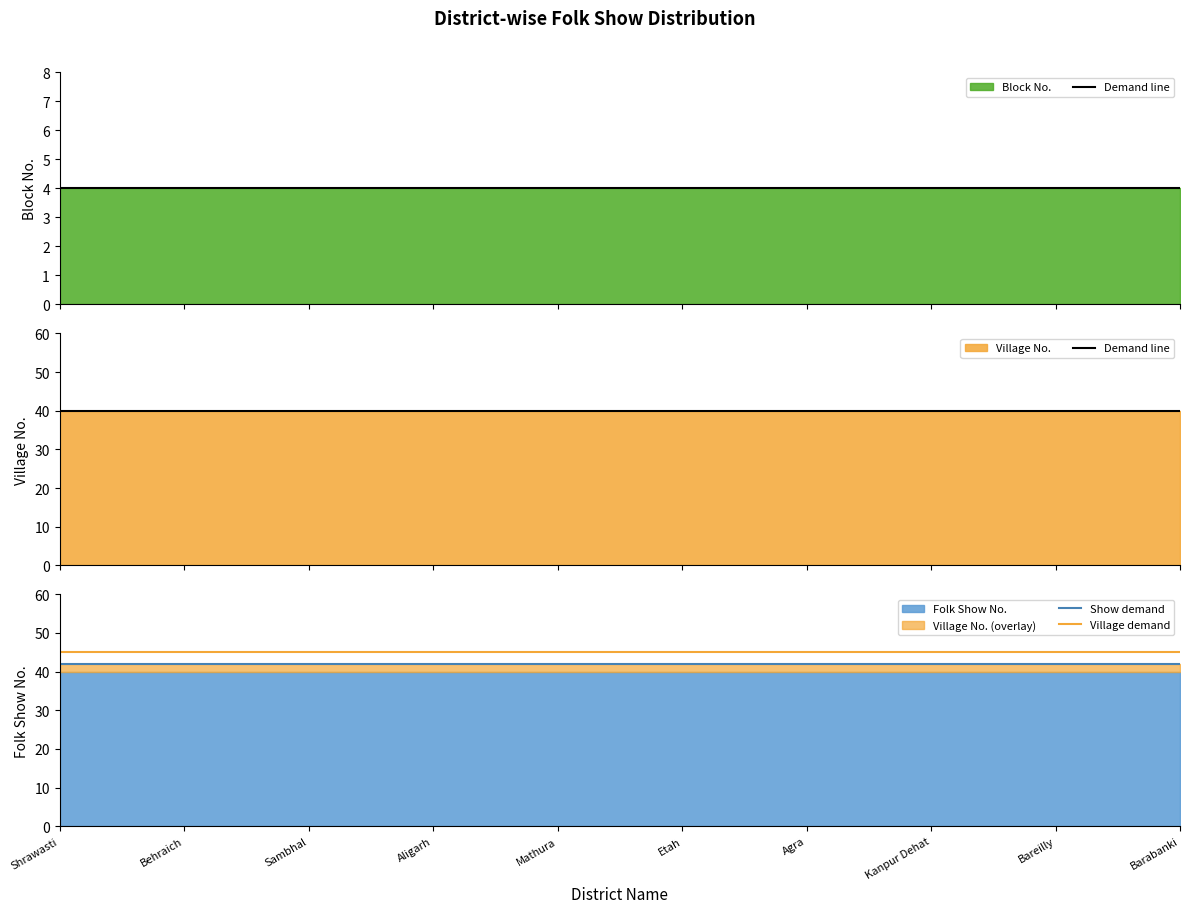

True or false: Demand line and Village demand intersect in this chart.

False